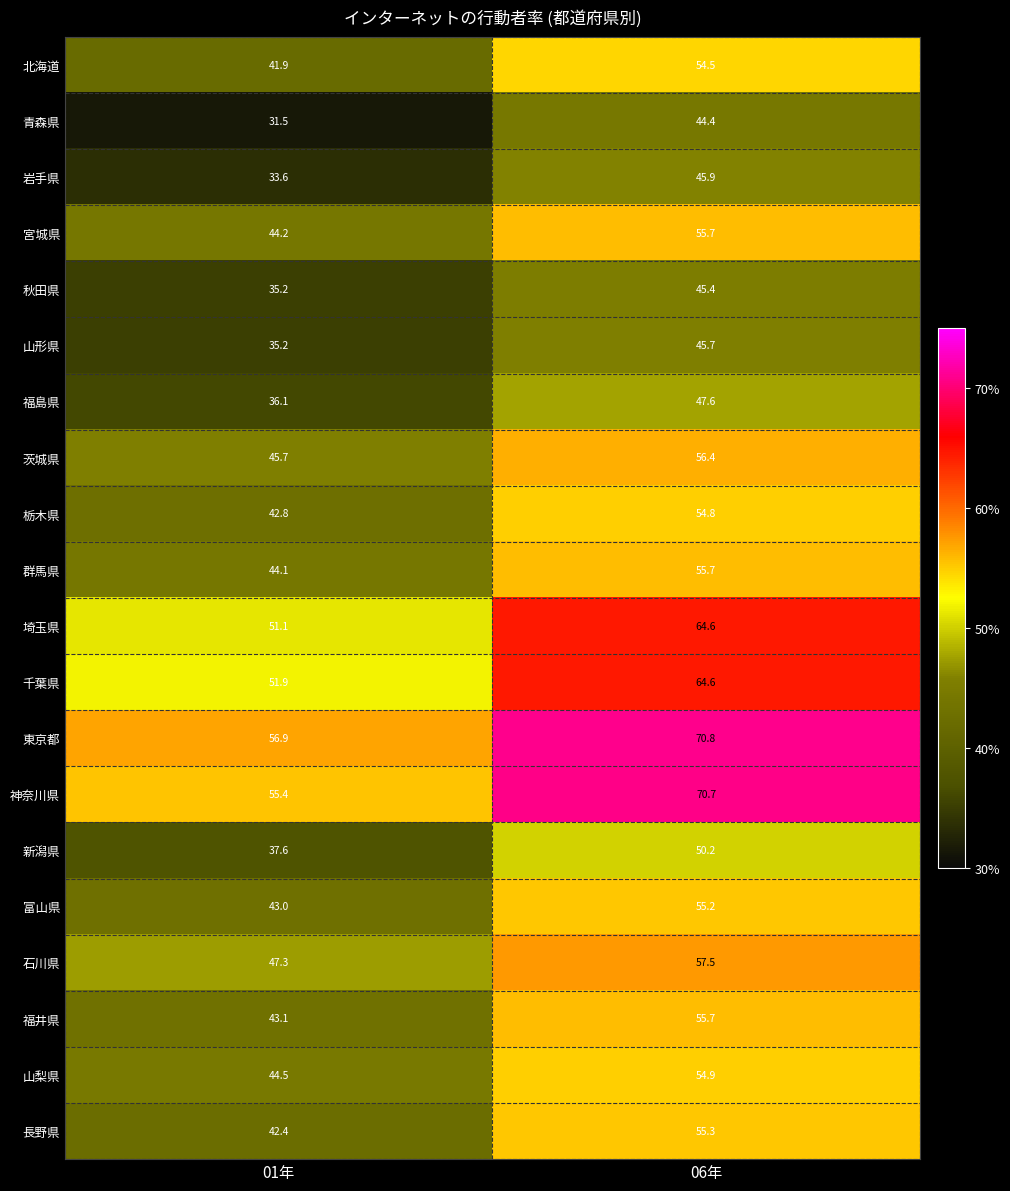

List the labels in order of 茨城県 value, smallest first.

01年, 06年